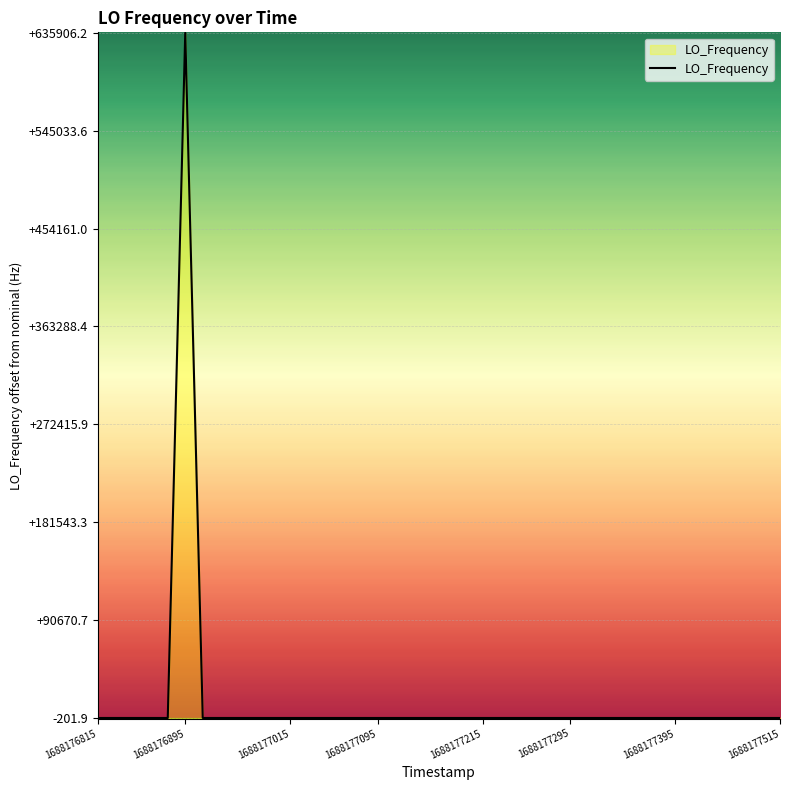

What is the difference between the second highest and minimum values?

3.1